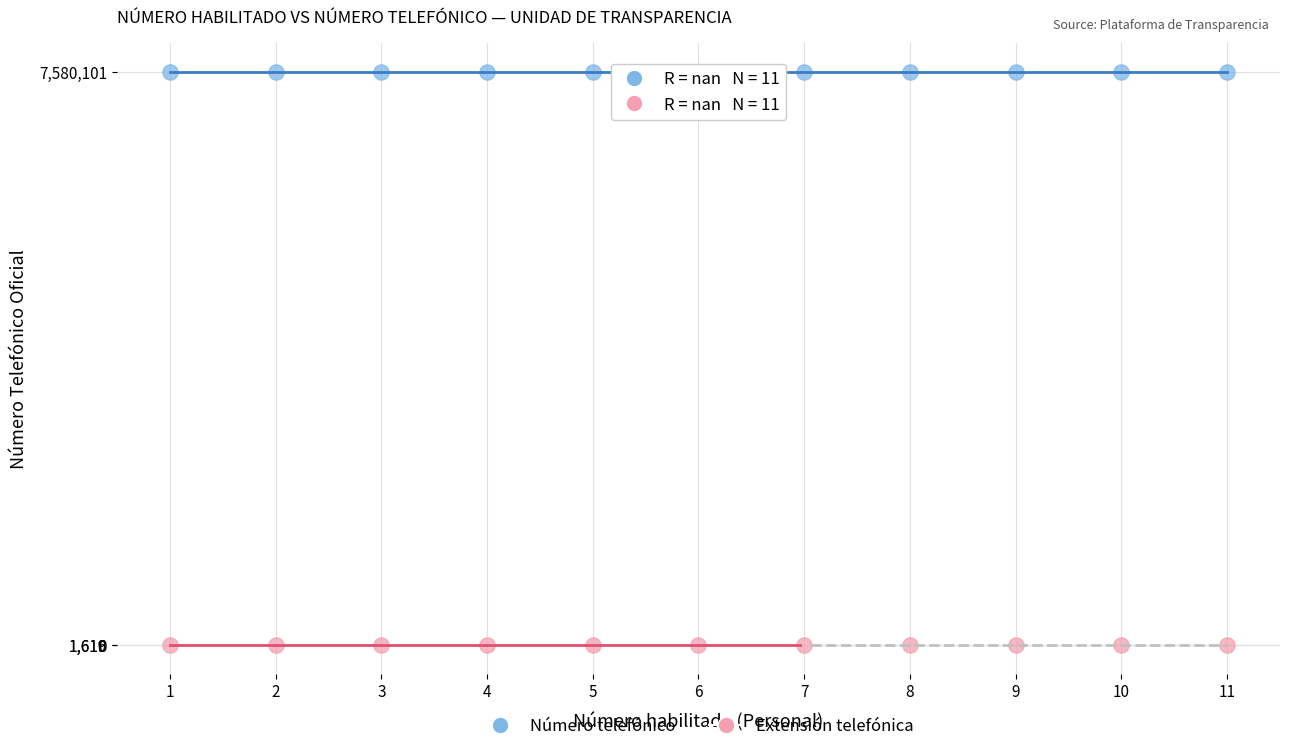

Which series contains the lowest Y value?

Extensión telefónica